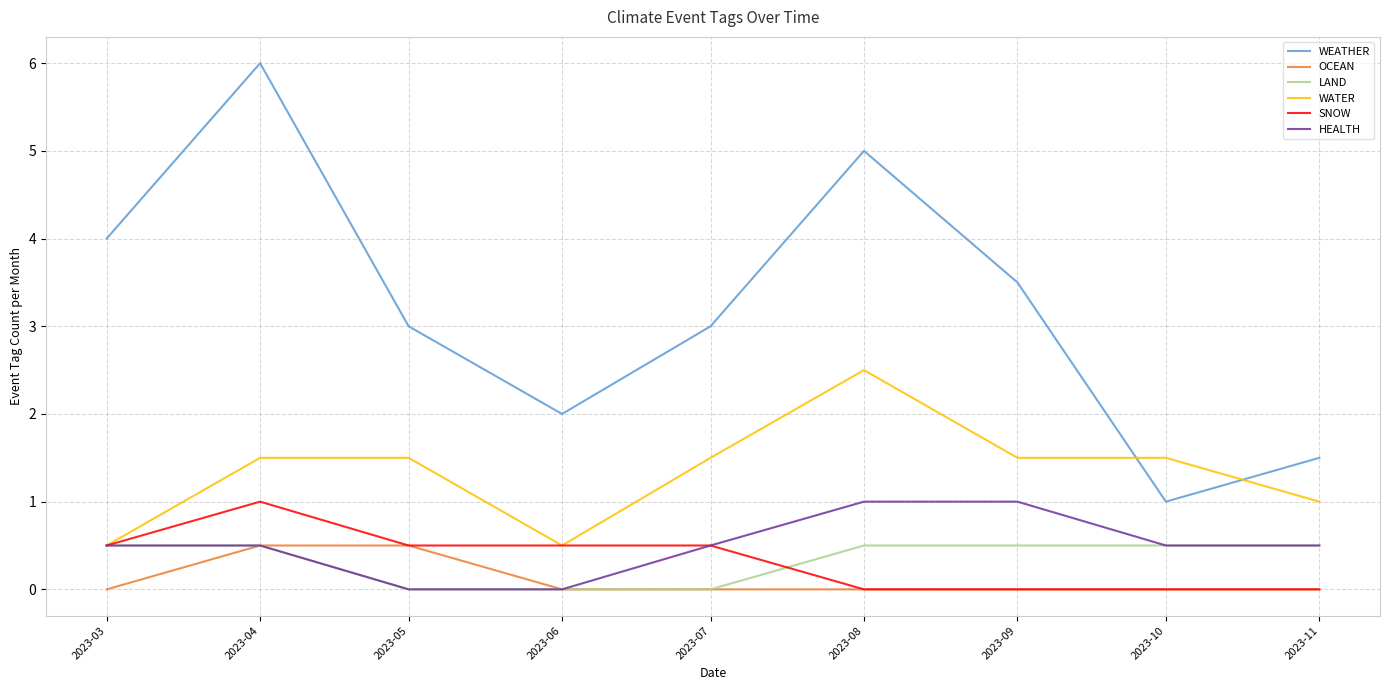

True or false: SNOW and WEATHER cross at least once.

False